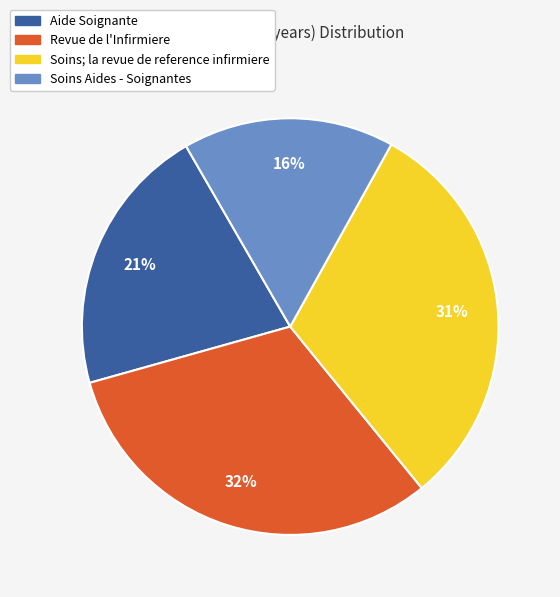

Approximately how many times larger is the value at Revue de l'Infirmiere compared to Aide Soignante?

1.5